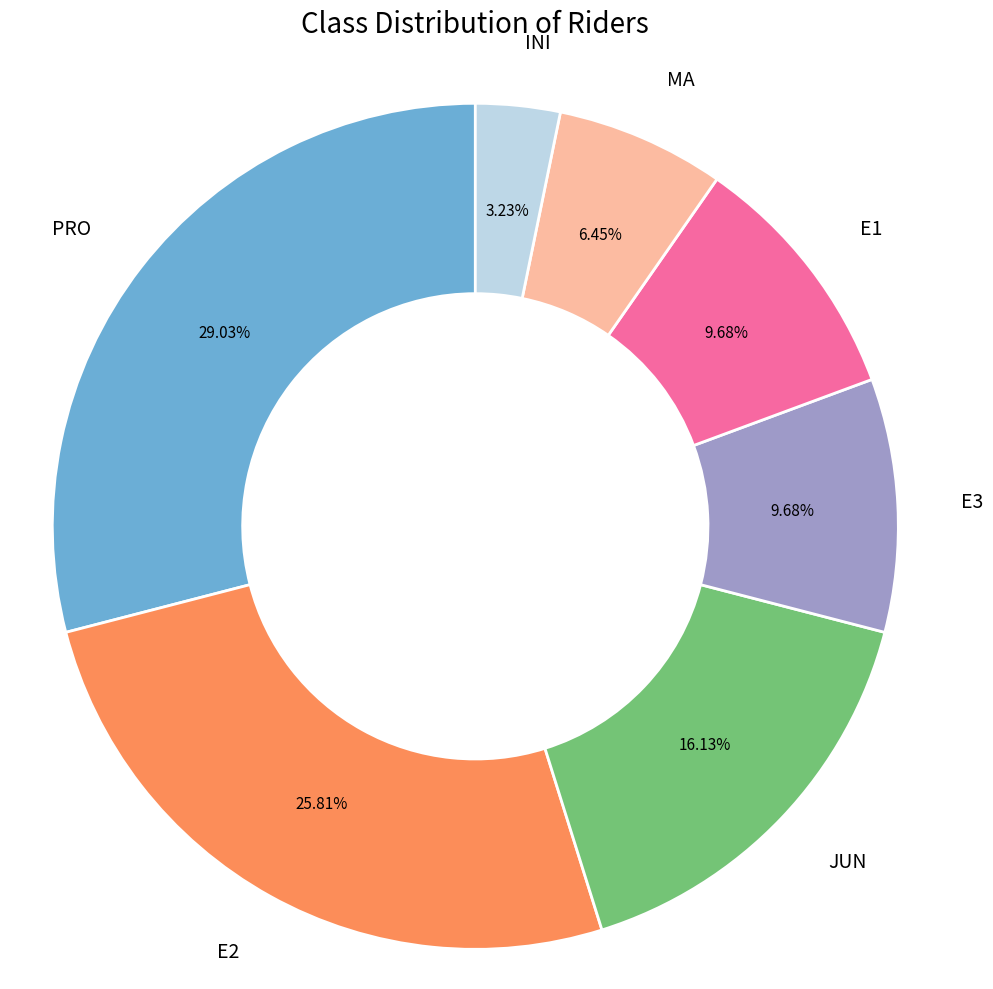

What percentage is the E1 slice, to the nearest percent?

10%